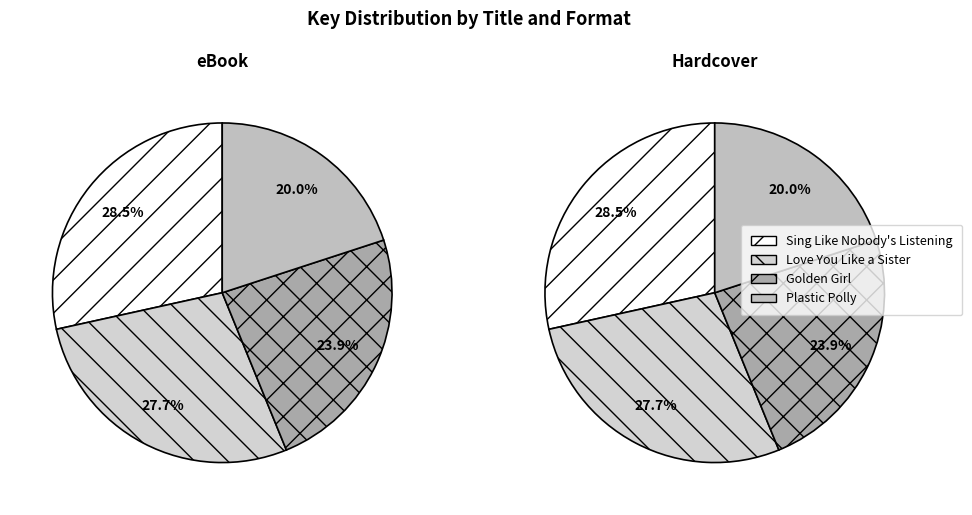

Is it true that Sing Like Nobody's Listening is 16% of the pie?

False